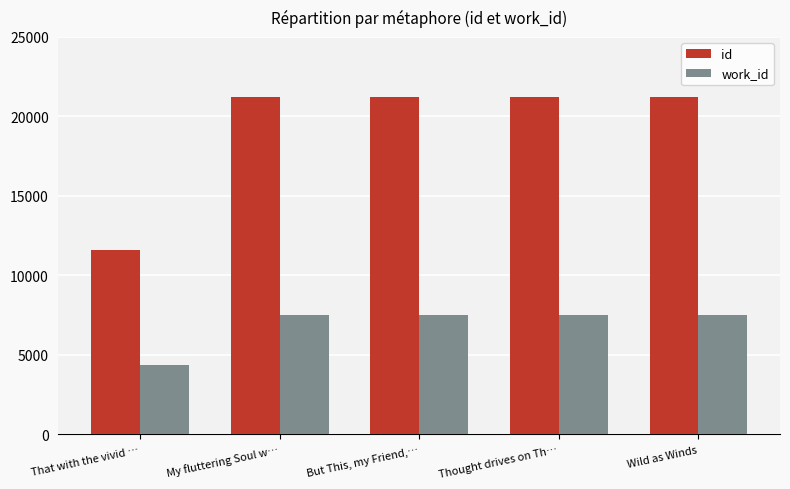

The value of id at My fluttering Soul w… is 7167. True or false?

False